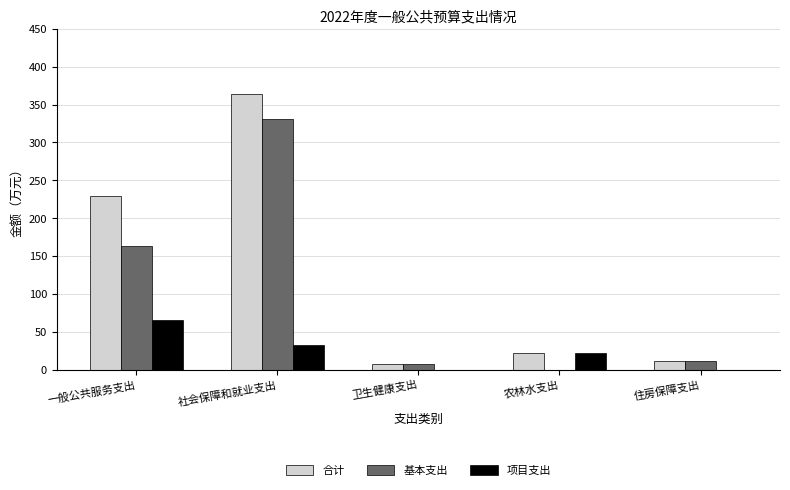

What value does the 项目支出 series have at 社会保障和就业支出?

33.1